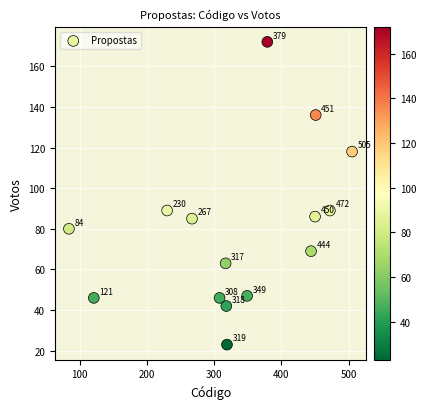

What is the range of X values (max minus min)?

421